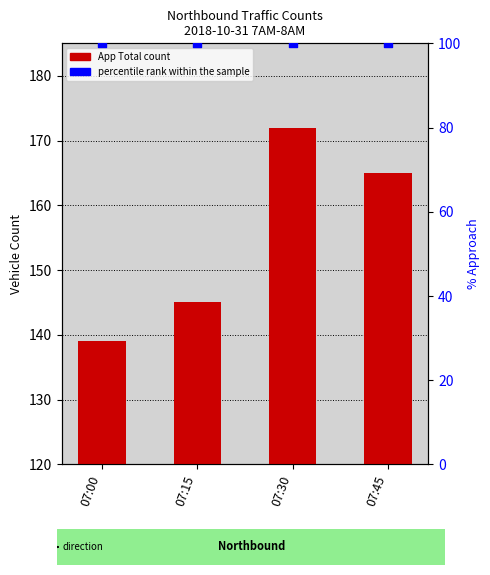

Is the value of App Total at 07:00 greater than the value of percentile rank within the sample at 07:30?

Yes